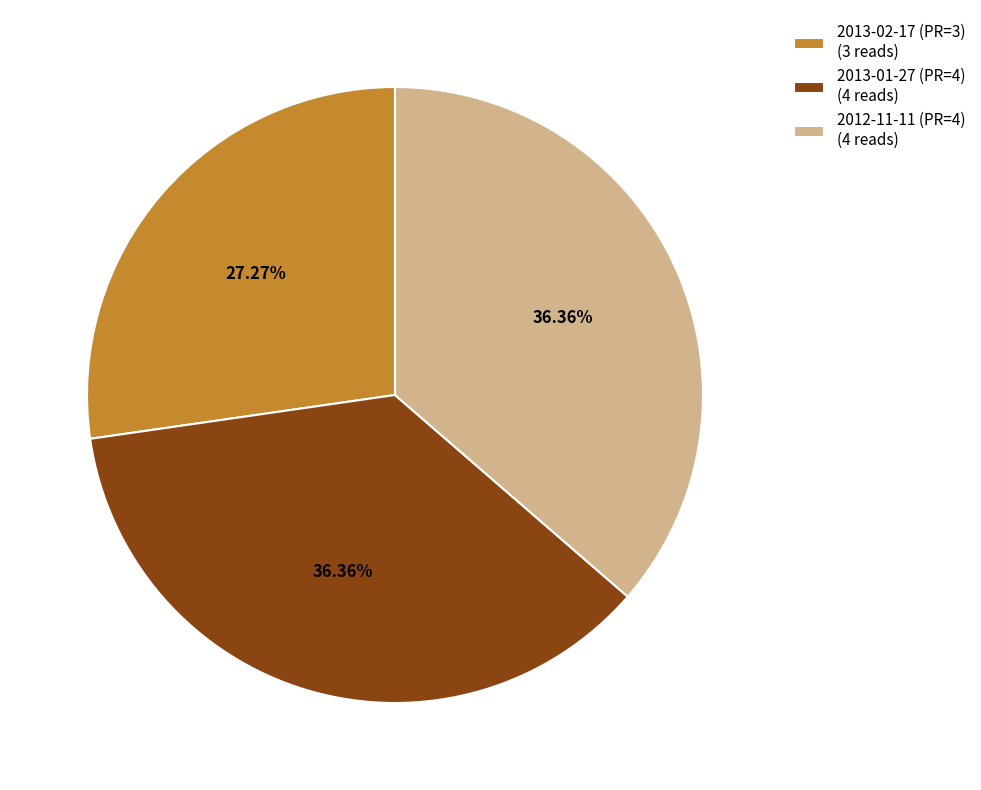

Do 2013-01-27 (PR=4) and 2012-11-11 (PR=4) together represent more than half of the pie?

Yes